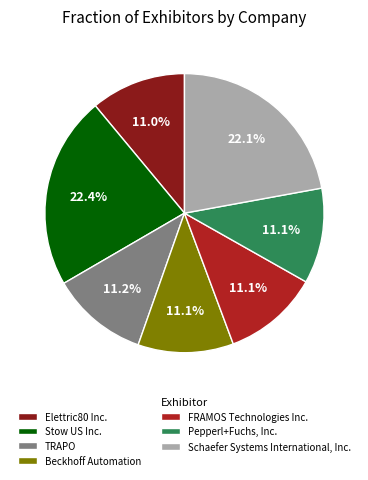

Do Schaefer Systems International, Inc. and Pepperl+Fuchs, Inc. together represent more than half of the pie?

No